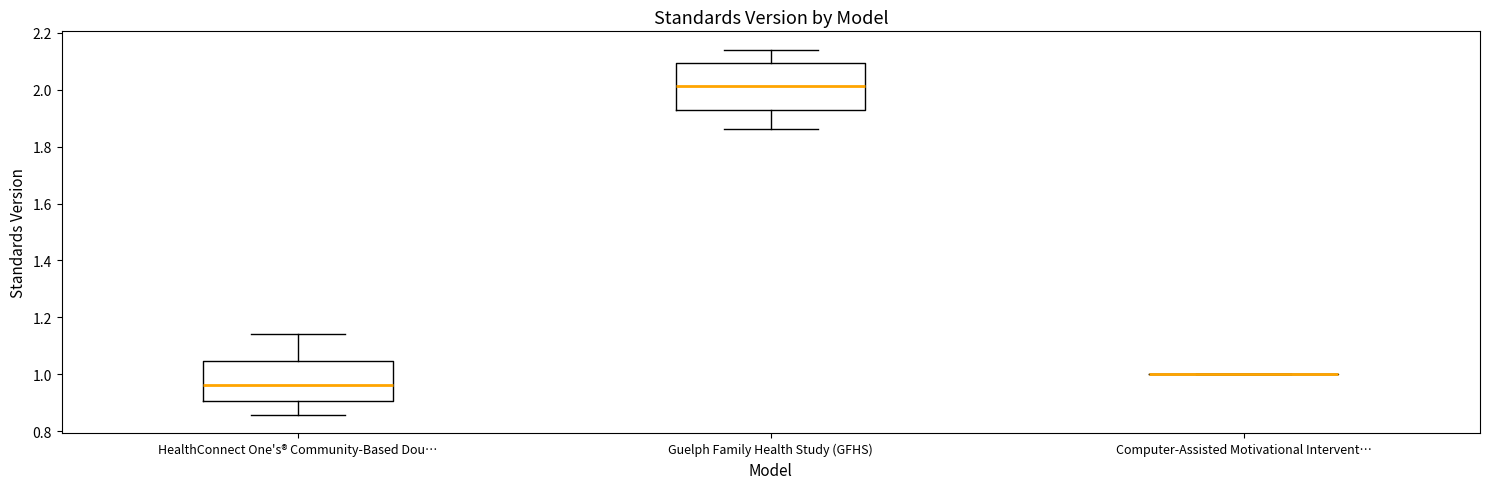

Reading left to right, read every box against the y-axis: the position of its median line, the range the box covers, and the ends of its whiskers. The values are not printed on the chart, so give them approximately, as read against the axis.

HealthConnect One's® Community-Based Dou…: median 0.96, box 0.90 to 1.04, whiskers 0.86 to 1.14
Guelph Family Health Study (GFHS): median 2.02, box 1.92 to 2.10, whiskers 1.86 to 2.14
Computer-Assisted Motivational Intervent…: box collapsed to a line at 1.00, whiskers 1.00 to 1.00